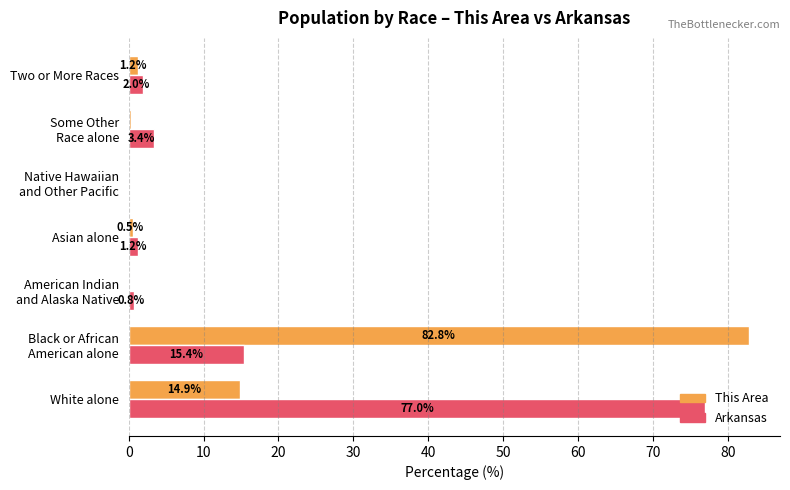

At which label does Arkansas reach its peak?

White alone